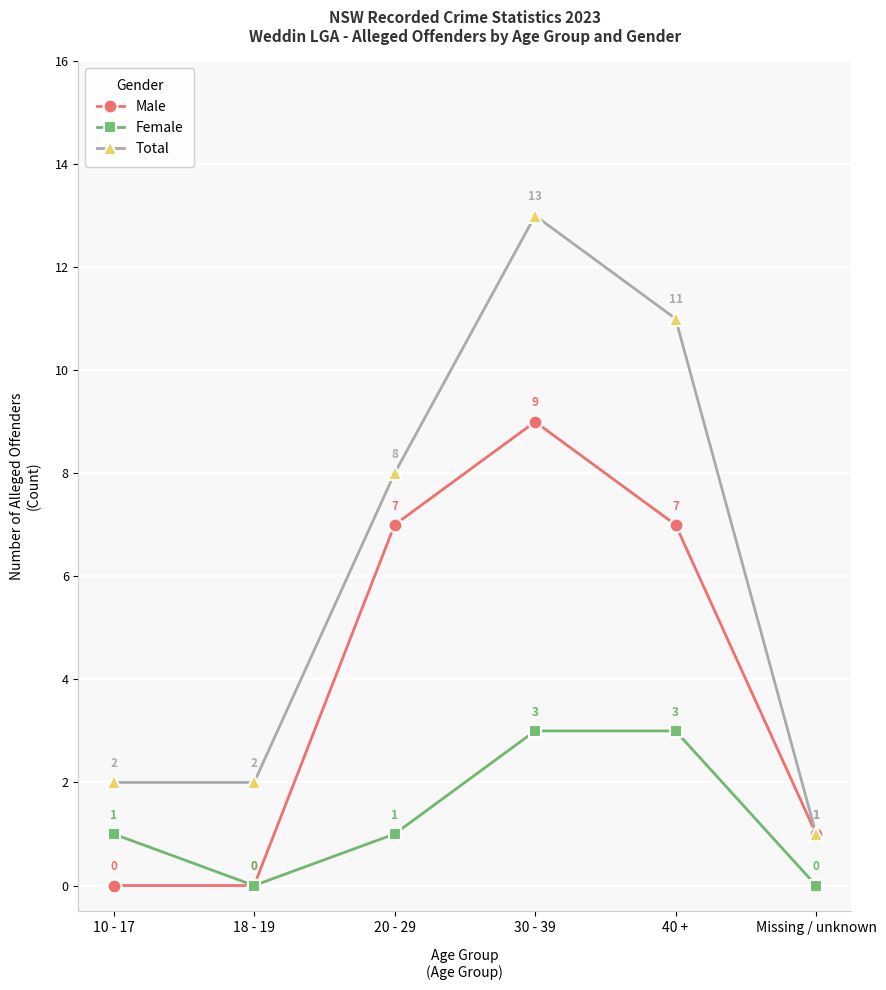

Which series has the largest total across all categories?

Total